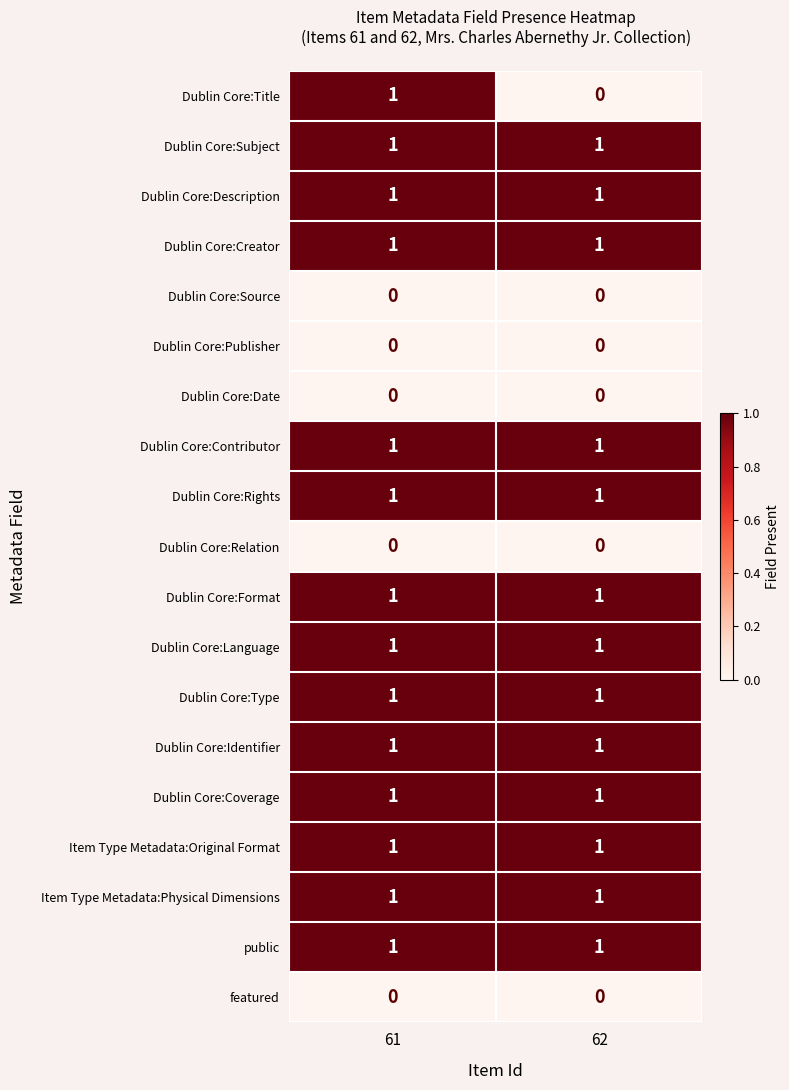

The value of Dublin Core:Description at 61 is 0. True or false?

False